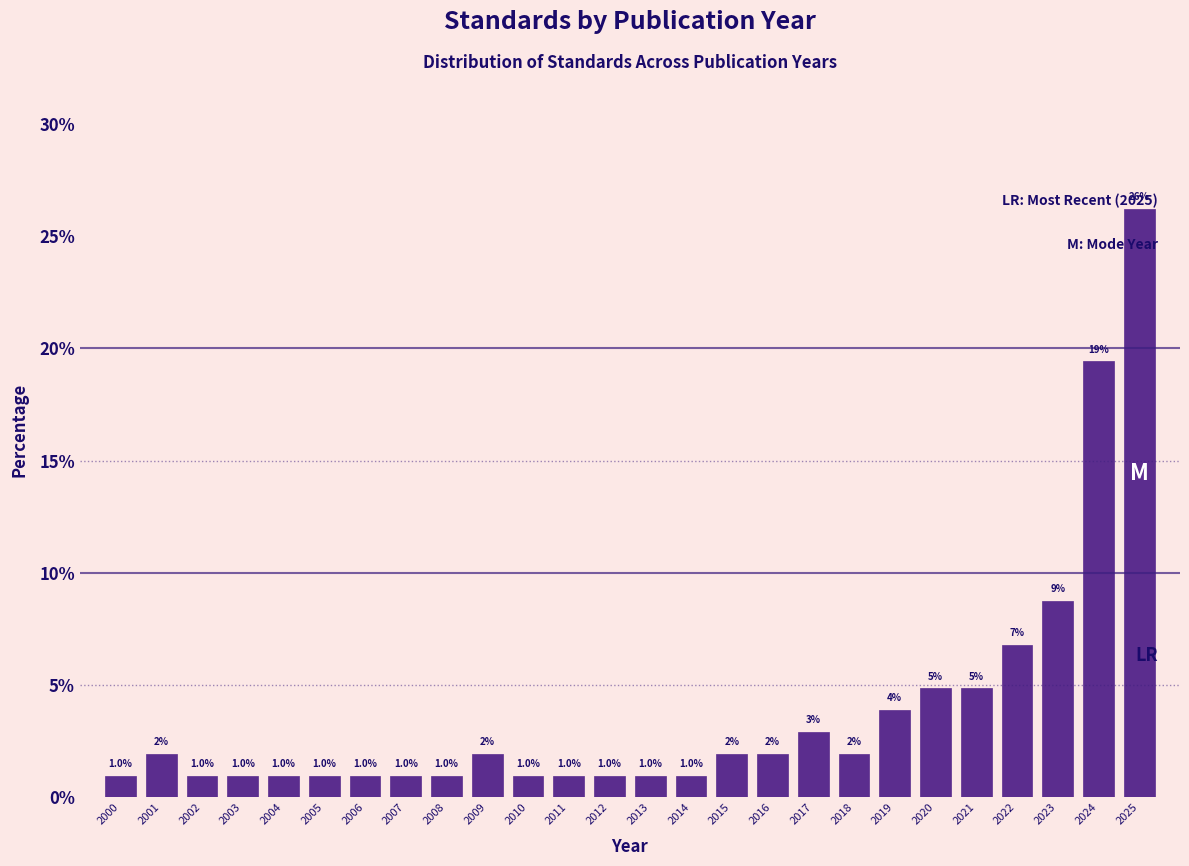

Is it true that the value at 2017 is 2.9?

True